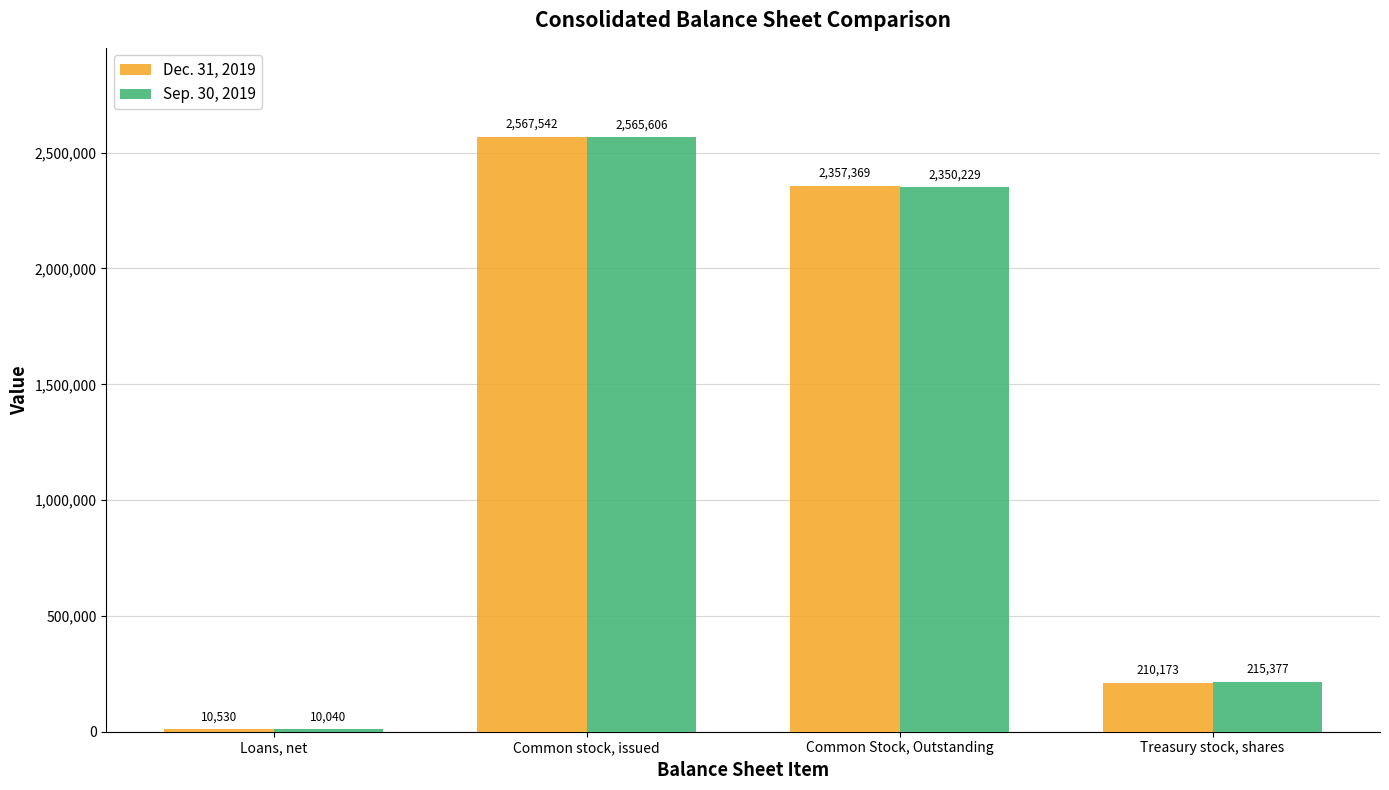

Is it true that Sep. 30, 2019 equals 545980 at Common Stock, Outstanding?

False